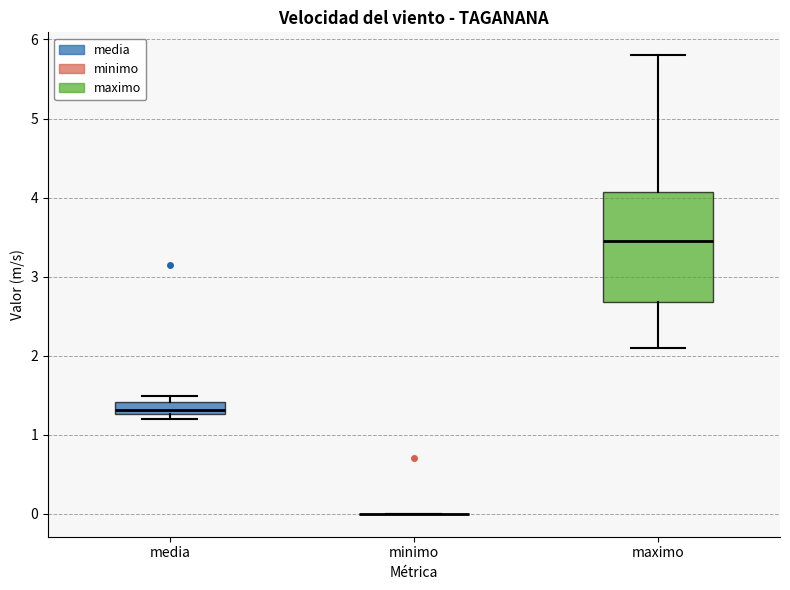

Where is the upper edge of the box for media on the y-axis? The values are not printed on the chart, so give them approximately, as read against the axis.

1.4